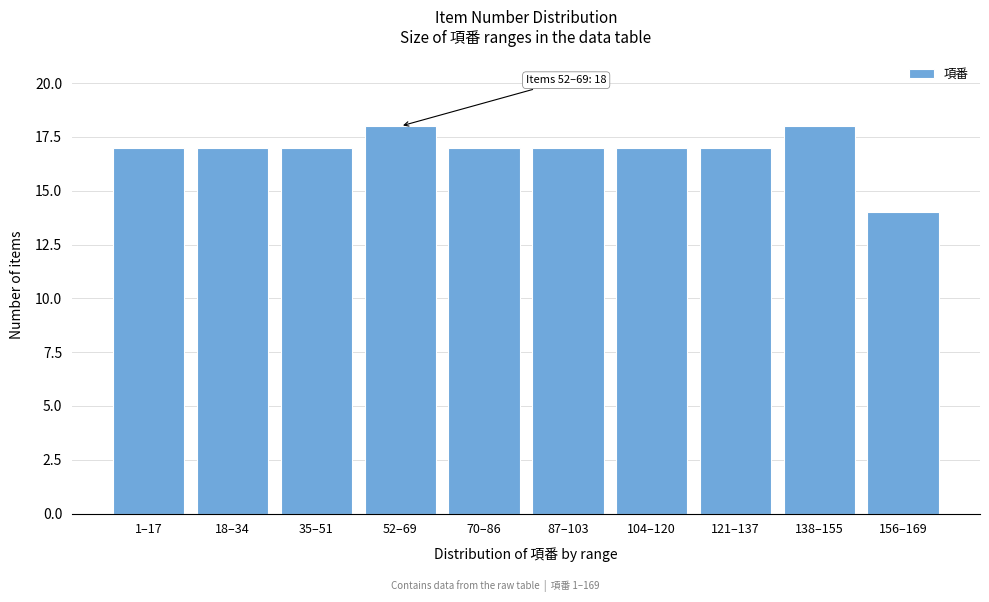

Reading left to right, list all the values displayed in this chart.

17	17	17	18	17	17	17	17	18	14